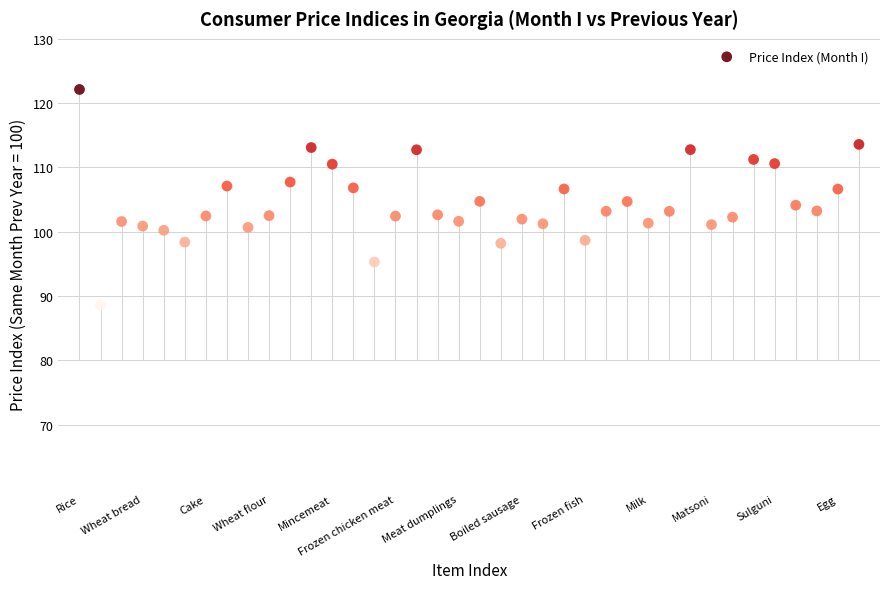

What is the range of X values (max minus min)?

37.0